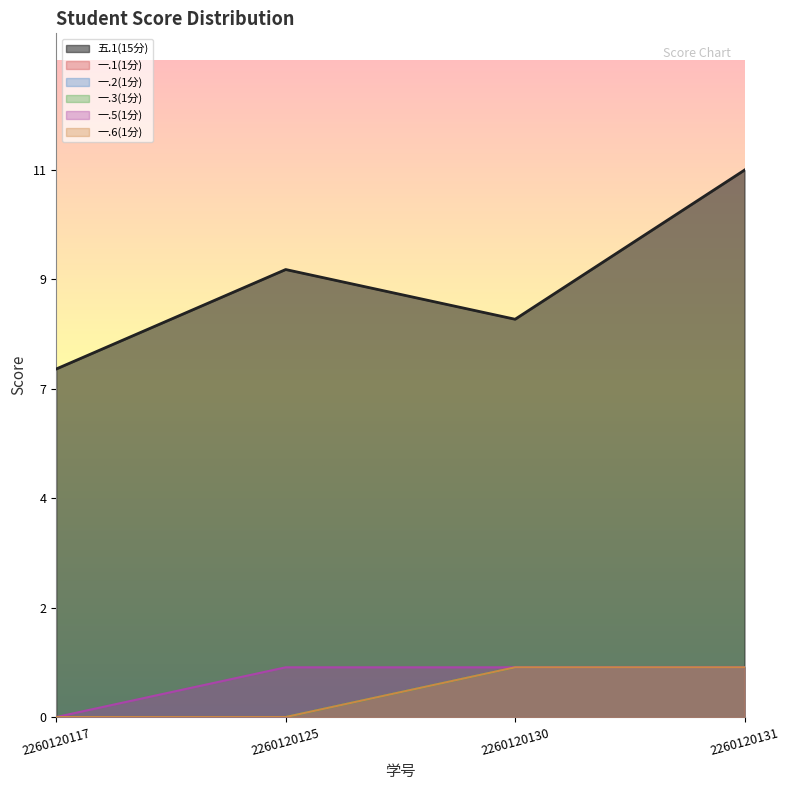

Reading left to right, list all the values displayed in this chart.

五.1(15分): 2260120117=7	2260120125=9	2260120130=8	2260120131=11
一.1(1分): 2260120117=0	2260120125=0	2260120130=1	2260120131=1
一.2(1分): 2260120117=0	2260120125=0	2260120130=1	2260120131=1
一.3(1分): 2260120117=0	2260120125=0	2260120130=1	2260120131=1
一.5(1分): 2260120117=0	2260120125=1	2260120130=1	2260120131=1
一.6(1分): 2260120117=0	2260120125=0	2260120130=1	2260120131=1